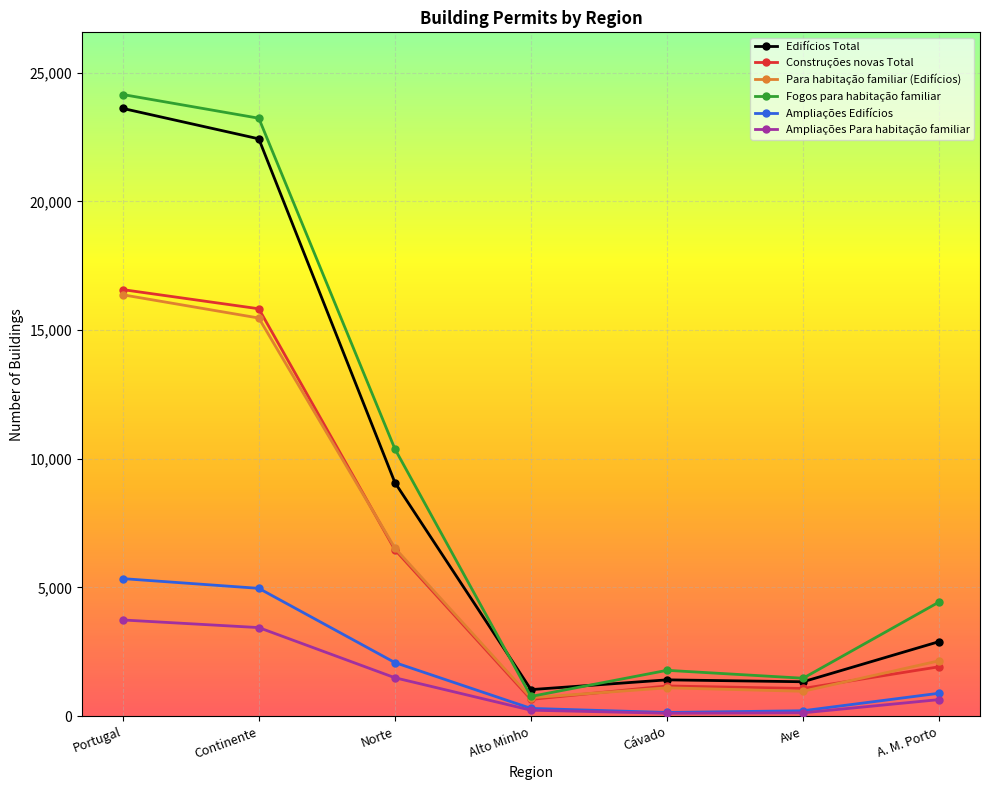

True or false: Edifícios Total has a value of 4497 at A. M. Porto.

False